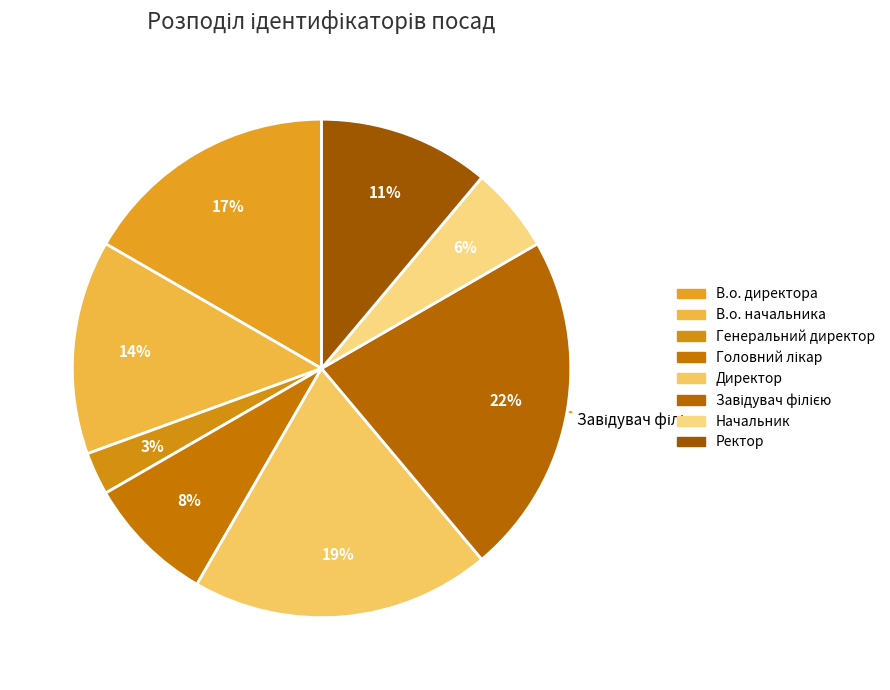

How many segments does this pie chart have?

8